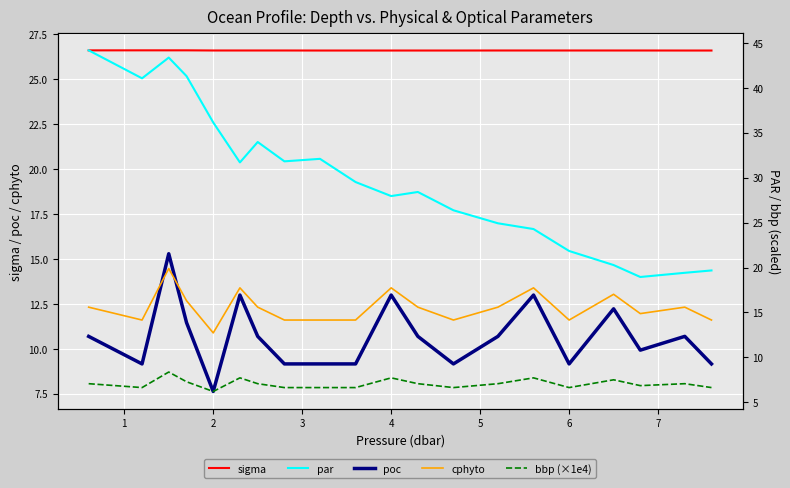

True or false: sigma and poc cross at least once.

False